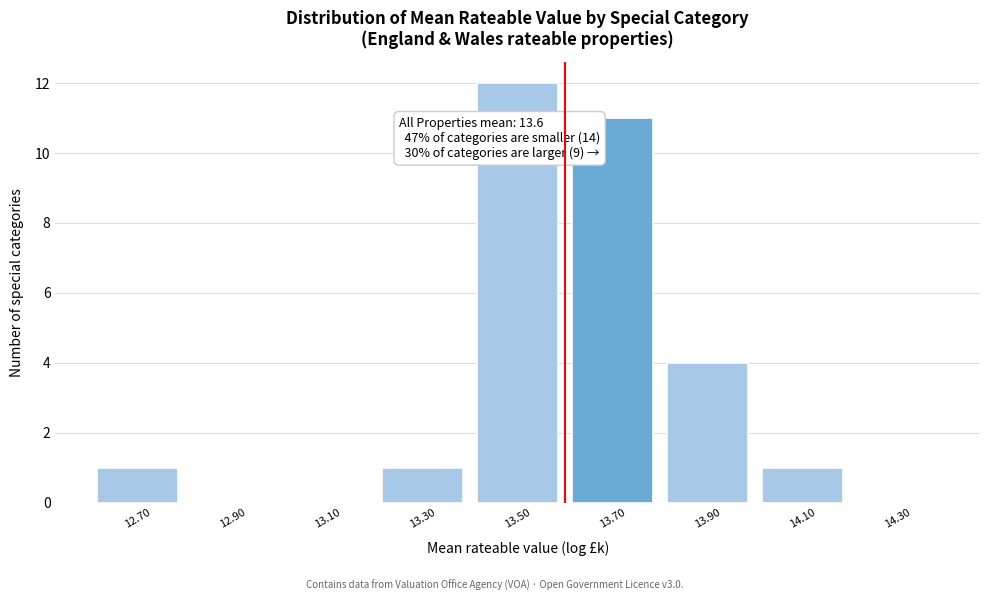

Which range on the x-axis has the tallest bar?

13.4 to 13.6